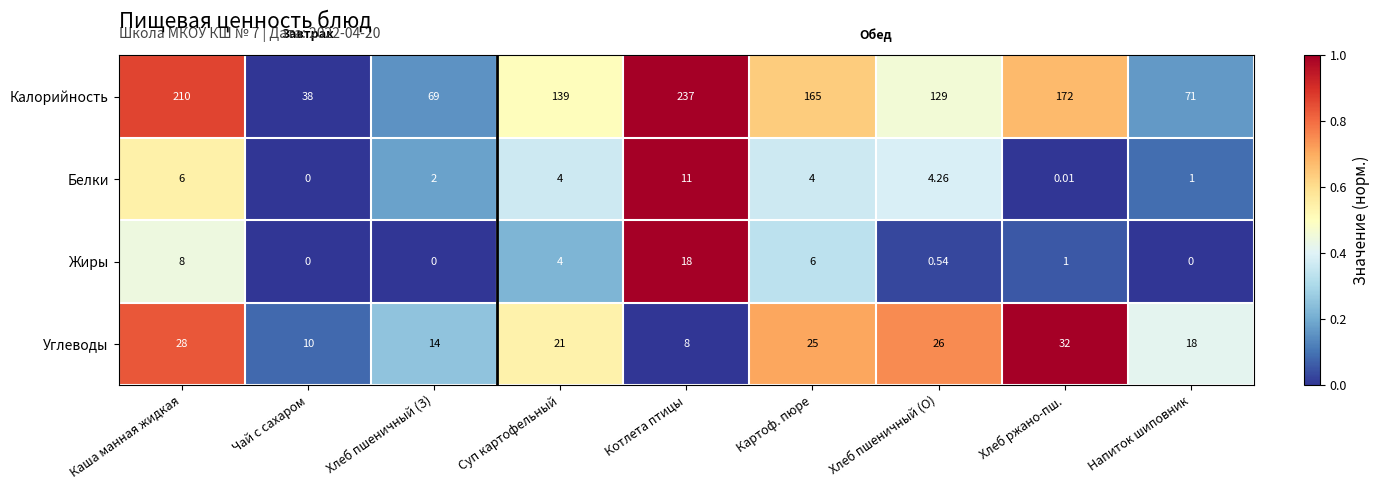

Is the value of Белки at Чай с сахаром greater than the value of Калорийность at Напиток шиповник?

No